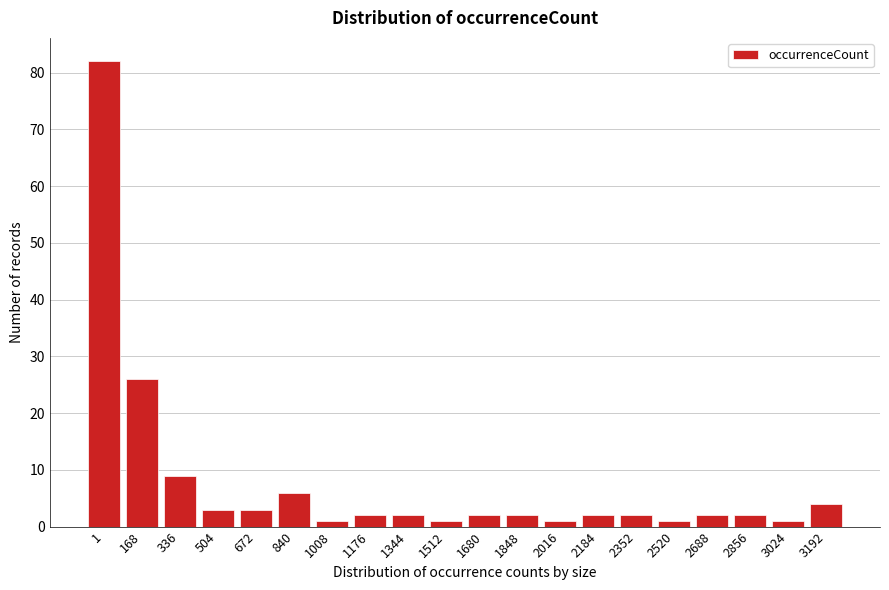

Reading left to right, transcribe all the data shown in this chart.

1=82	168=26	336=9	504=3	672=3	840=6	1008=1	1176=2	1344=2	1512=1	1680=2	1848=2	2016=1	2184=2	2352=2	2520=1	2688=2	2856=2	3024=1	3192=4